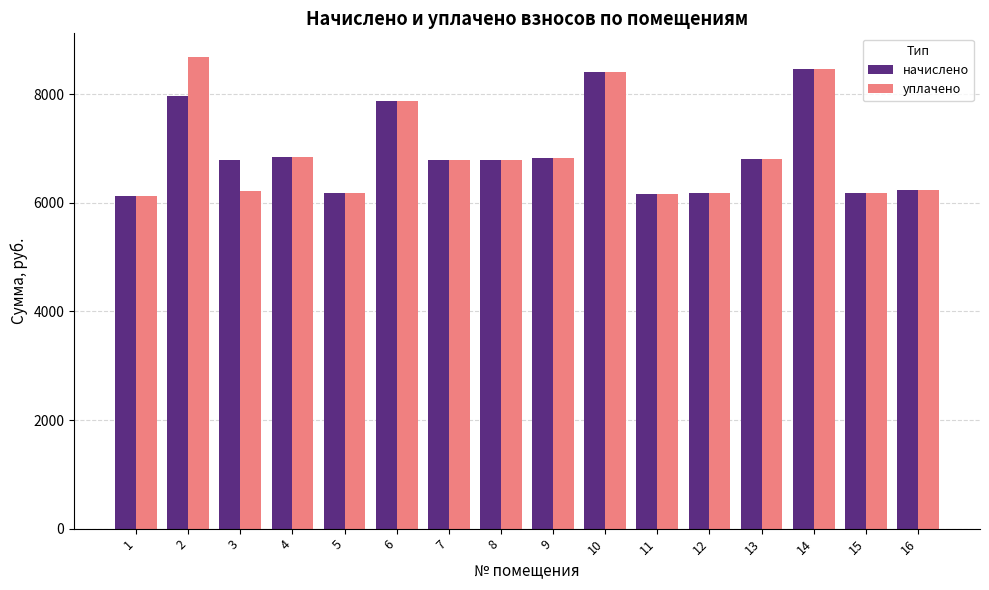

Is the value of начислено at 4 greater than the value of уплачено at 2?

No